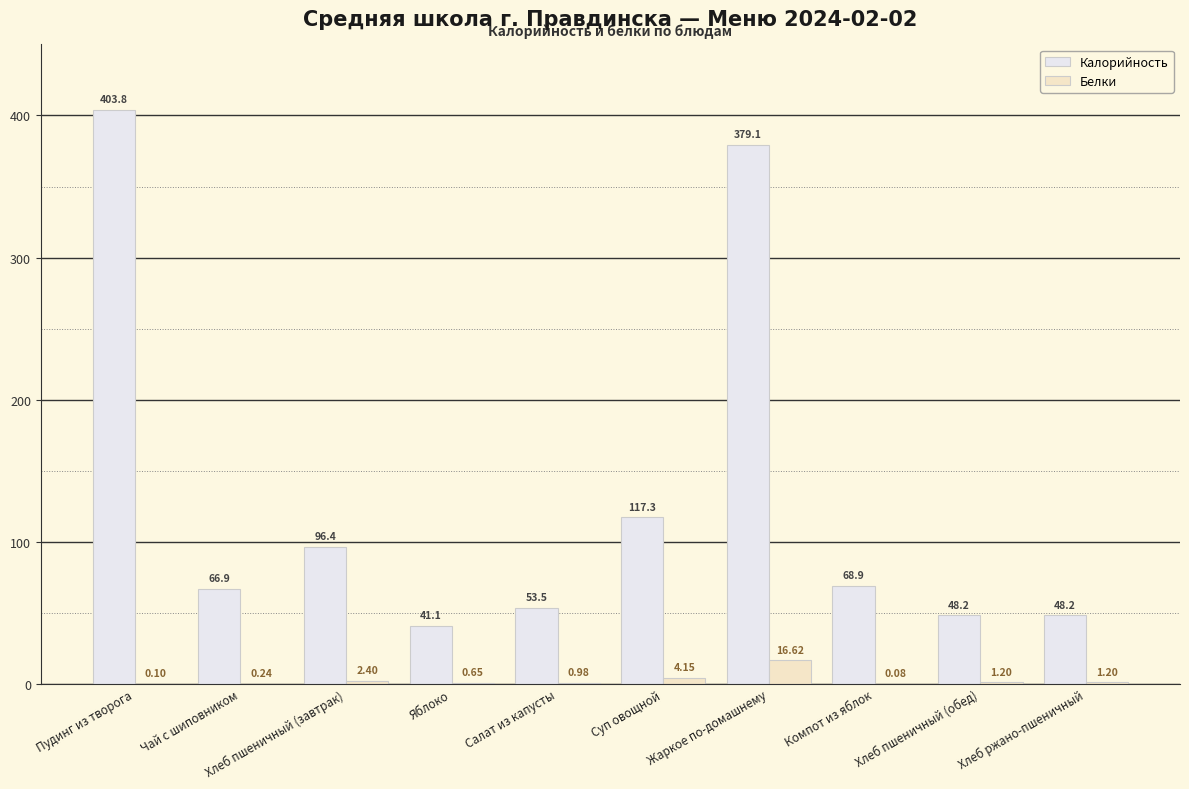

Which category has the highest value in the Белки series?

Жаркое по-домашнему